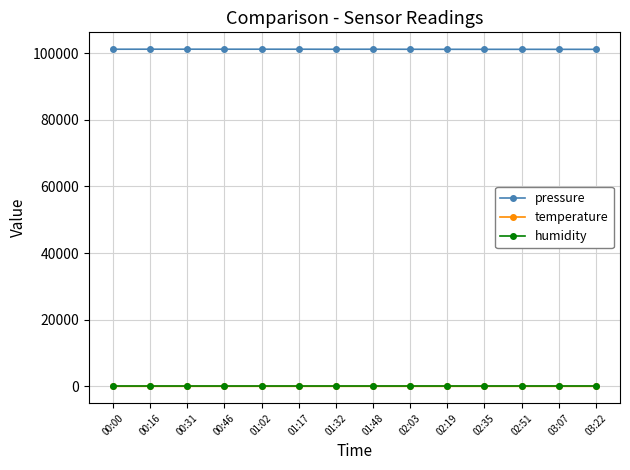

True or false: pressure and humidity cross at least once.

False